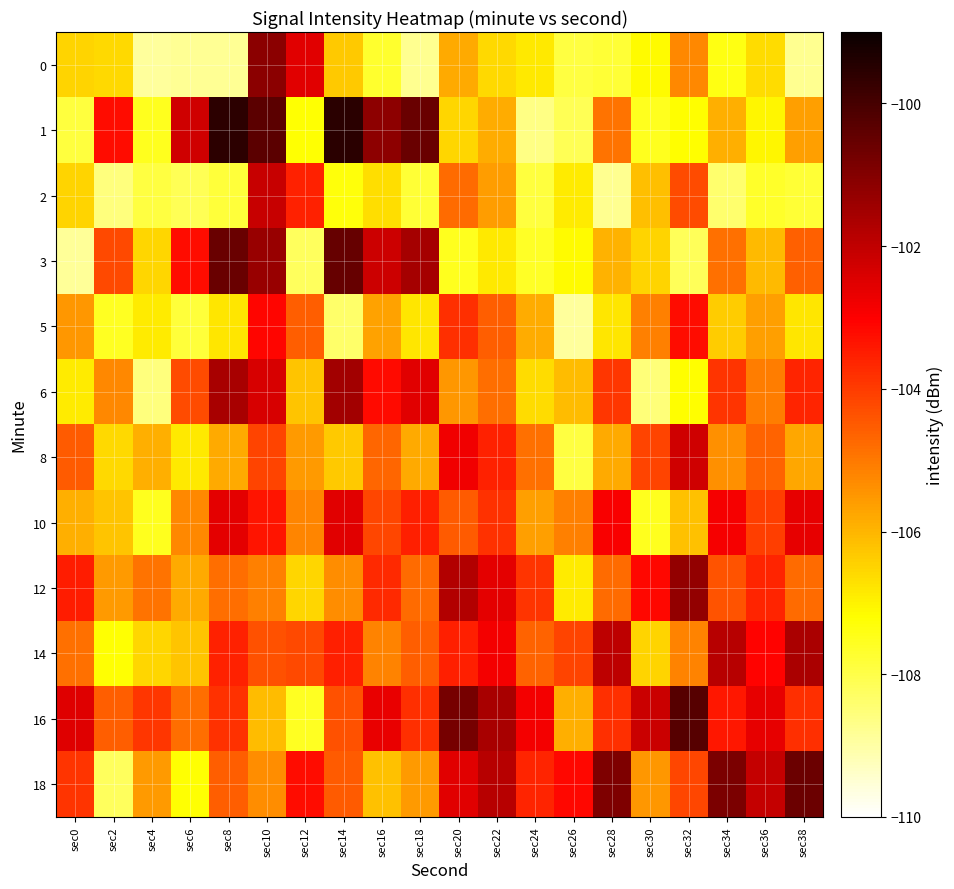

List the series in order of their peak value, highest first.

1, 16, 3, 18, 0, 12, 6, 14, 2, 8, 10, 5